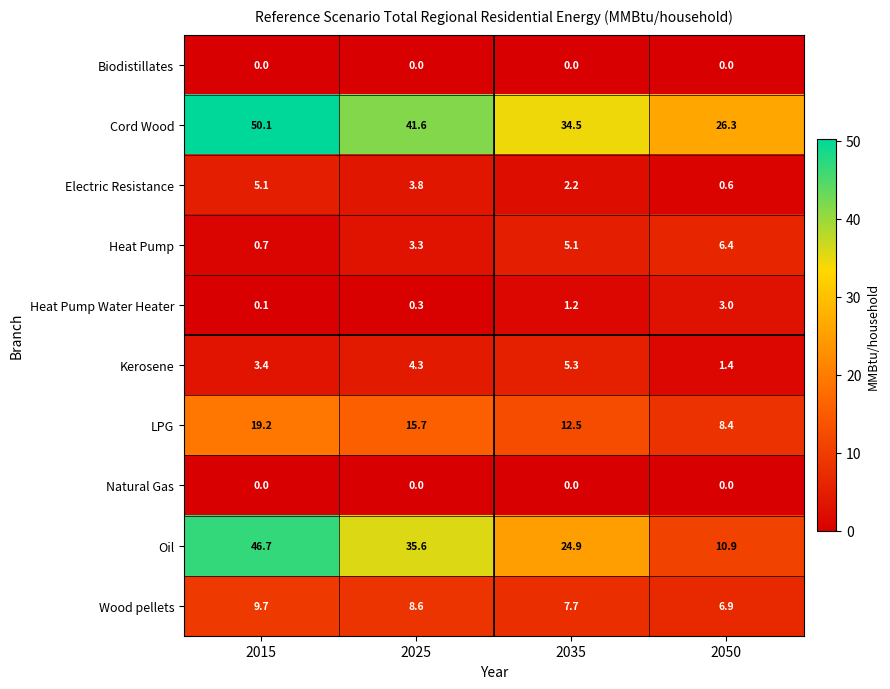

The Natural Gas series shows 0.0 at 2015. True or false?

True